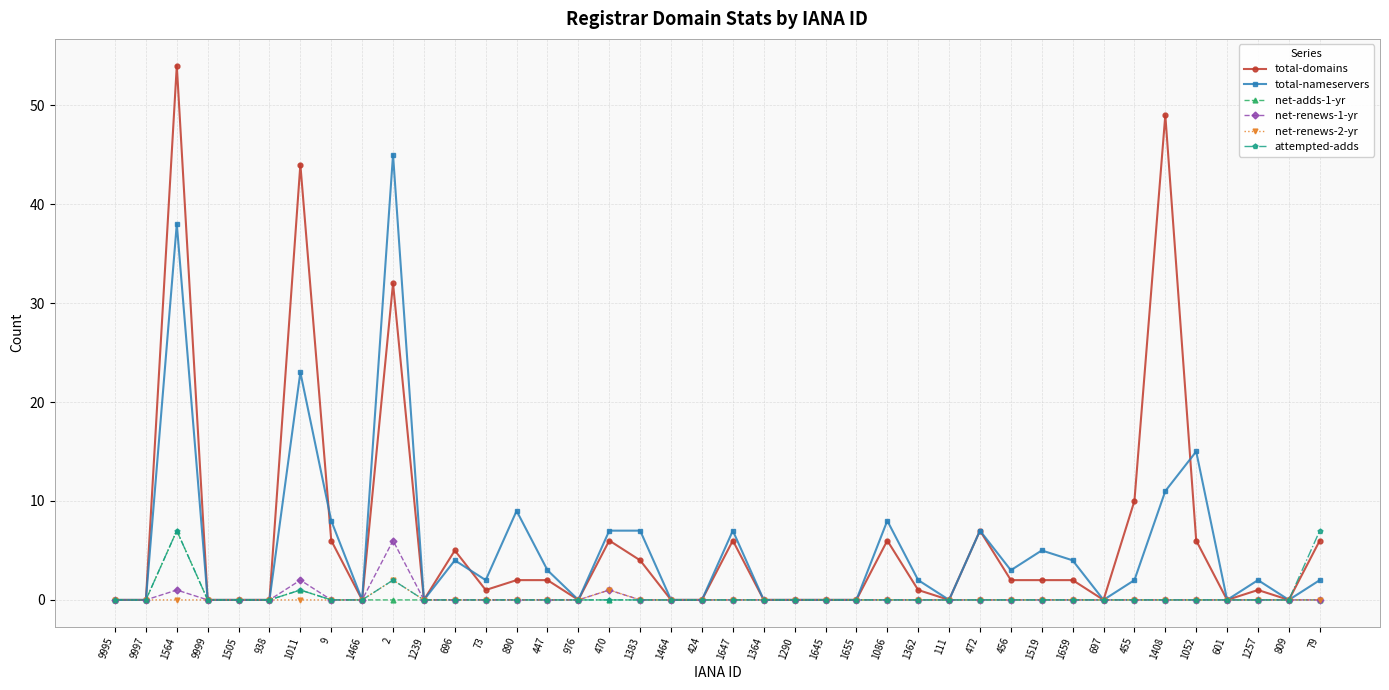

At which category does net-adds-1-yr reach its first local peak?

1564